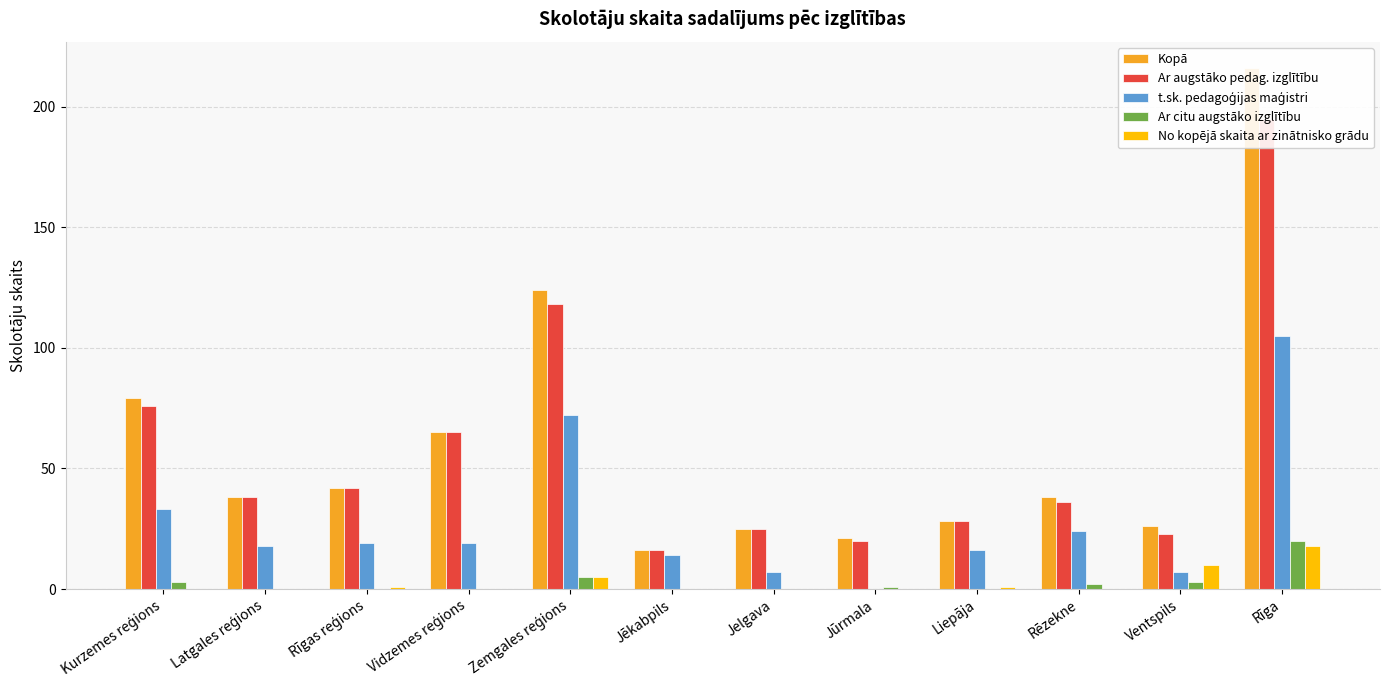

Reading right to left, extract all data points from this chart.

Kopā: 216	26	38	28	21	25	16	124	65	42	38	79
Ar augstāko pedag. izglītību: 195	23	36	28	20	25	16	118	65	42	38	76
t.sk. pedagoģijas maģistri: 105	7	24	16	0	7	14	72	19	19	18	33
Ar citu augstāko izglītību: 20	3	2	0	1	0	0	5	0	0	0	3
No kopējā skaita ar zinātnisko grādu: 18	10	0	1	0	0	0	5	0	1	0	0